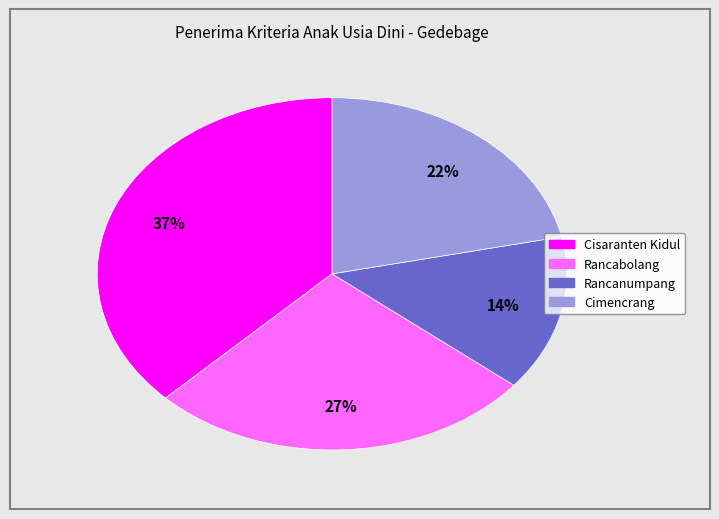

What is the ratio of the value at Rancabolang to the value at Rancanumpang?

1.9